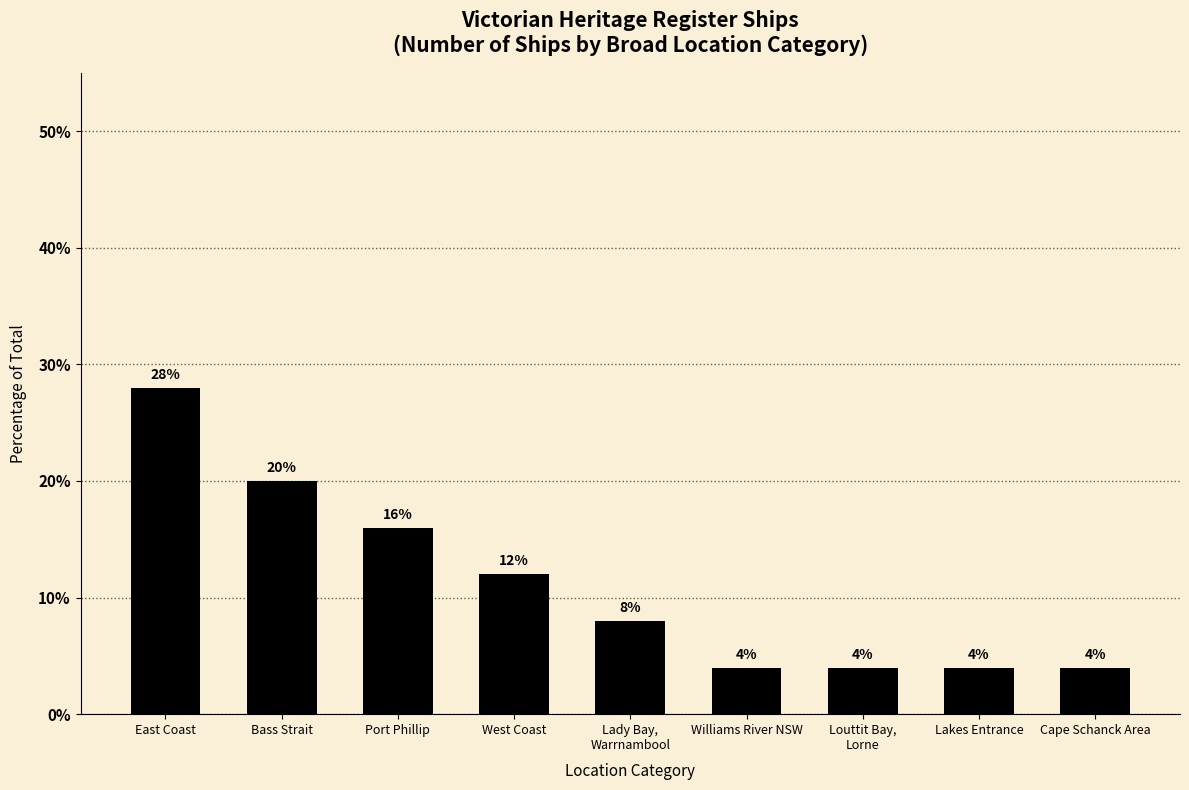

Reading right to left, extract all data points from this chart.

4.0	4.0	4.0	4.0	8.0	12.0	16.0	20.0	28.0